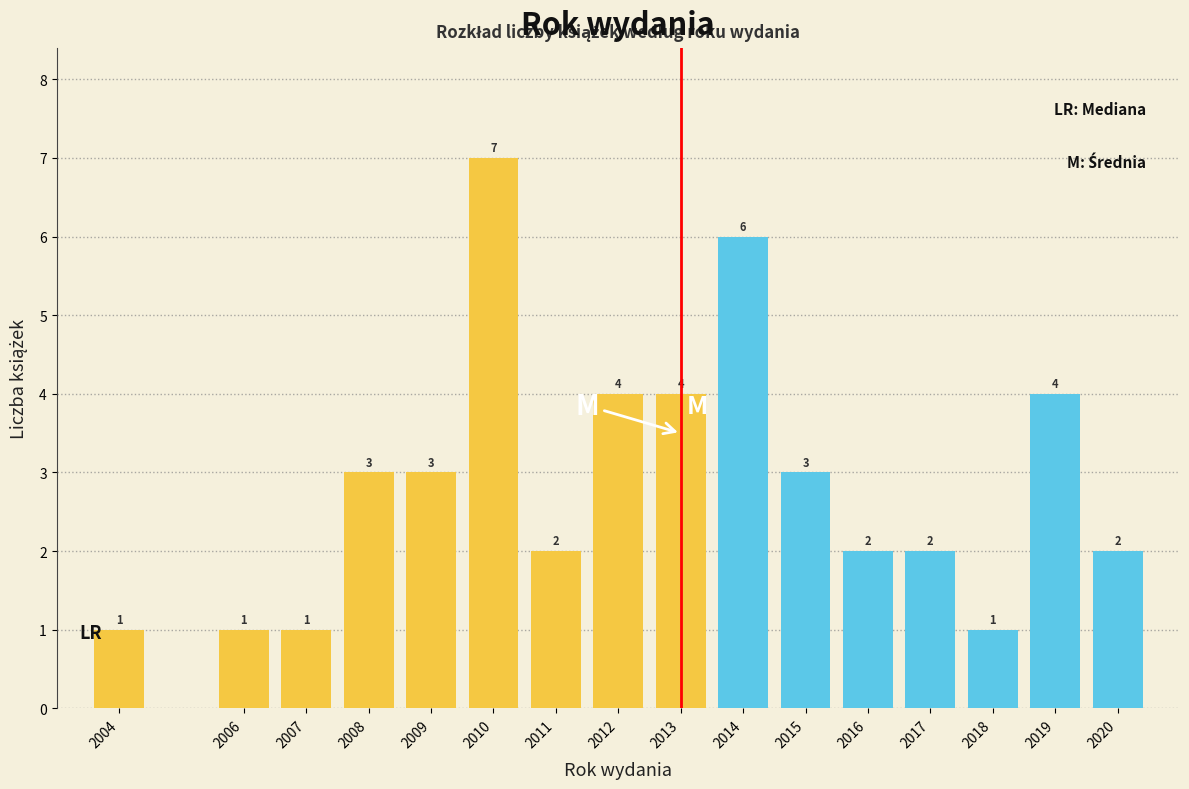

Reading right to left, list all the values displayed in this chart.

2020=2	2019=4	2018=1	2017=2	2016=2	2015=3	2014=6	2013=4	2012=4	2011=2	2010=7	2009=3	2008=3	2007=1	2006=1	2004=1